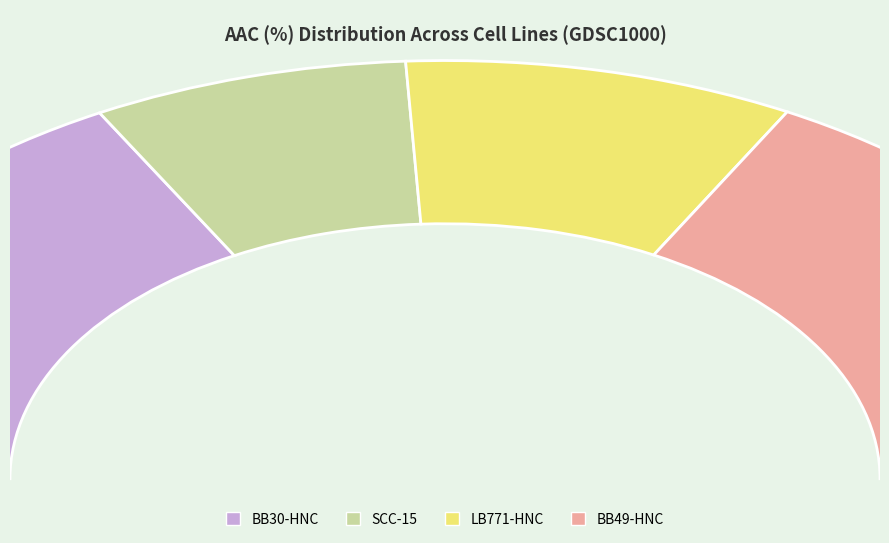

How much of the chart is everything except LB771-HNC?

82.3%